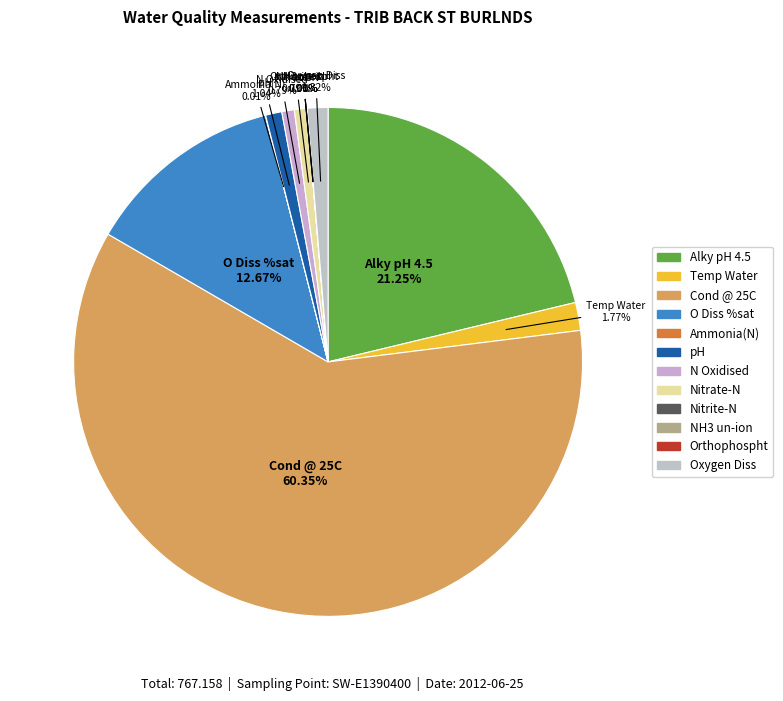

Is the sum of Cond @ 25C and O Diss %sat greater than half?

Yes